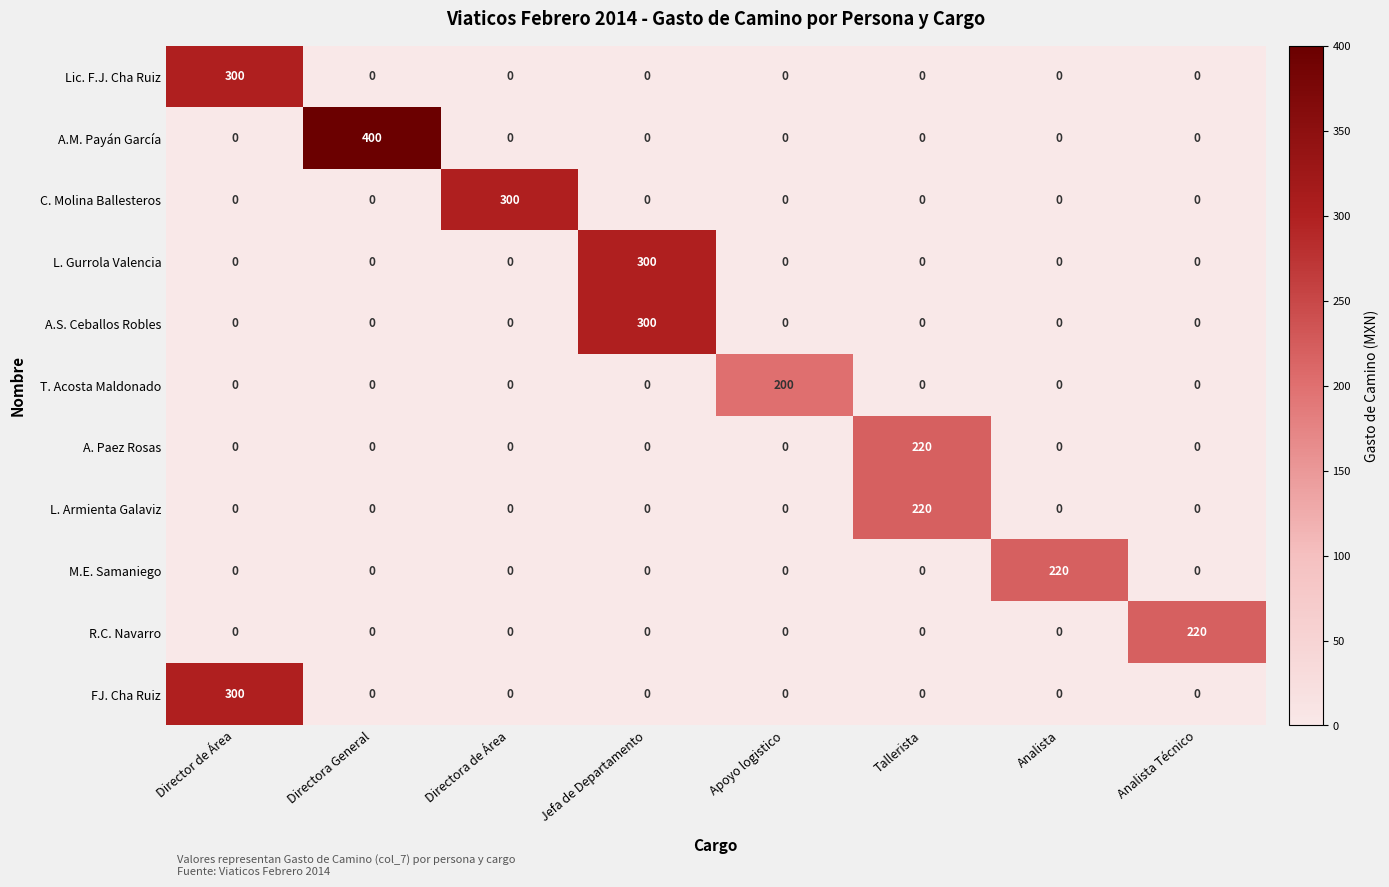

The T. Acosta Maldonado series shows -109 at Tallerista. True or false?

False